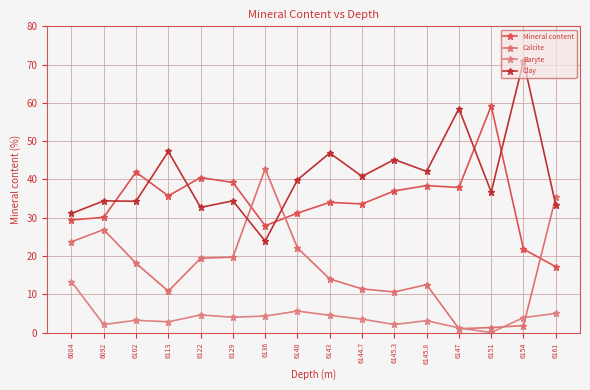

How many times do Mineral content and Calcite cross each other?

3